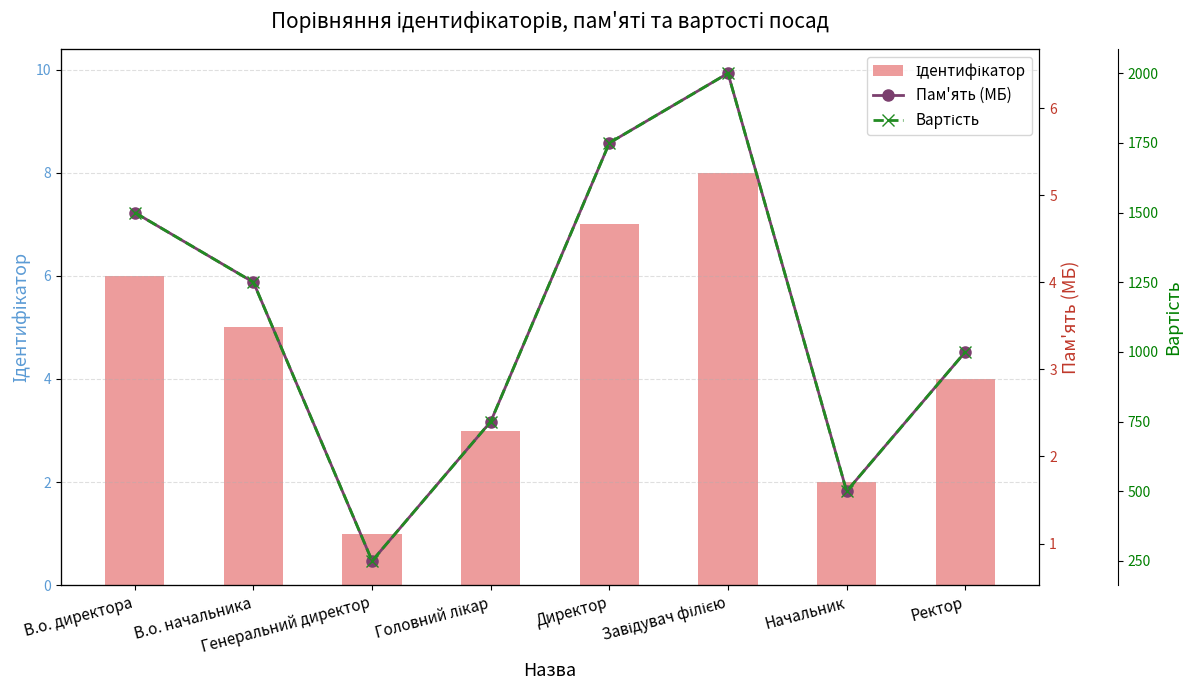

Reading right to left, extract all data points from this chart.

Ідентифікатор: 4.0	2.0	8.0	7.0	3.0	1.0	5.0	6.0
Пам'ять (МБ): 3.2	1.6	6.4	5.6	2.4	0.8	4.0	4.8
Вартість: 1000.0	500.0	2000.0	1750.0	750.0	250.0	1250.0	1500.0